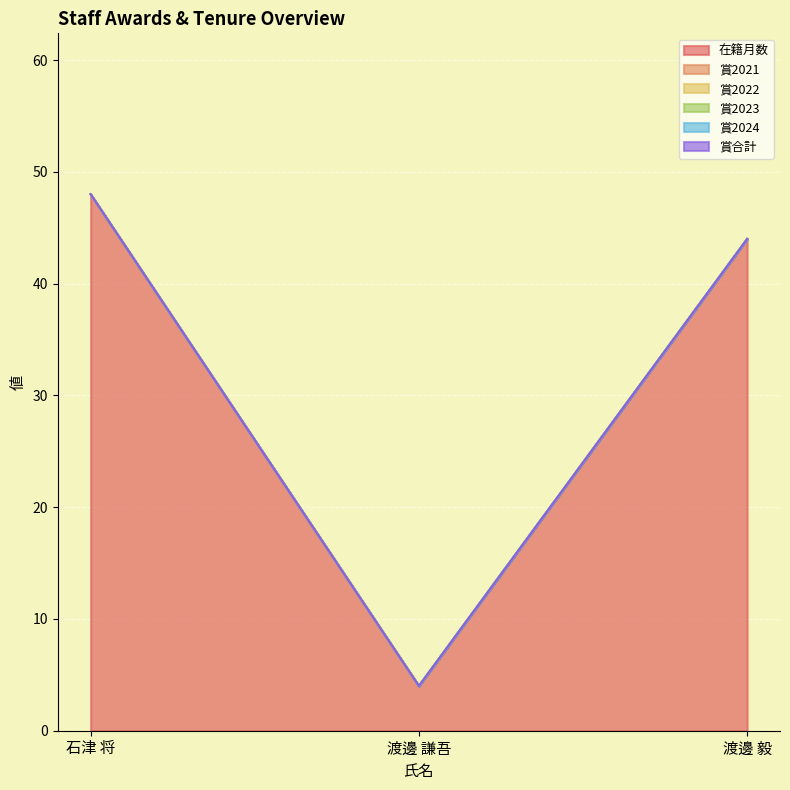

Rank the series by their maximum value, from highest to lowest.

在籍月数, 賞2021, 賞2022, 賞2023, 賞2024, 賞合計